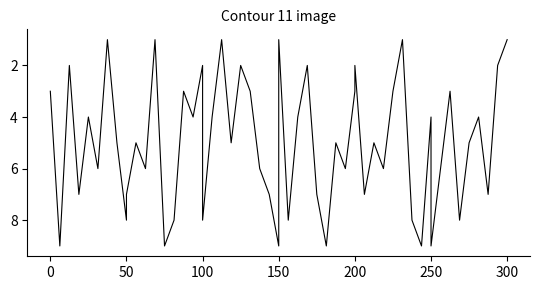

What is the difference between the second highest and minimum values in the col_6 series?

7